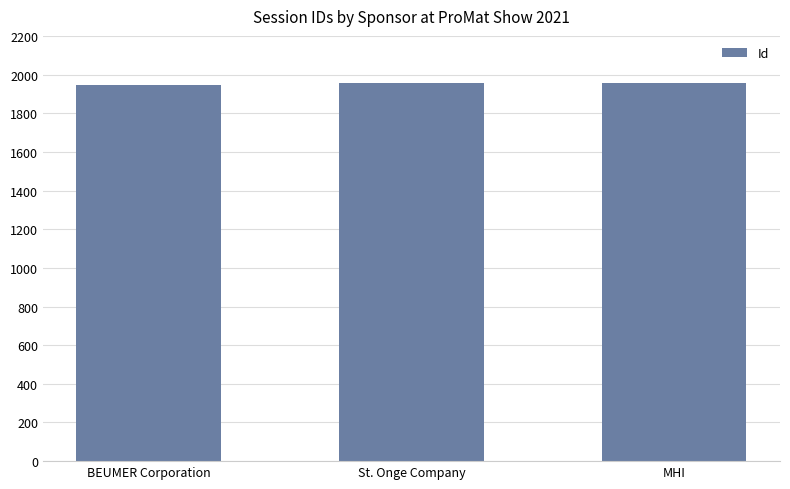

What is the label of the 3rd bar from the right?

BEUMER Corporation